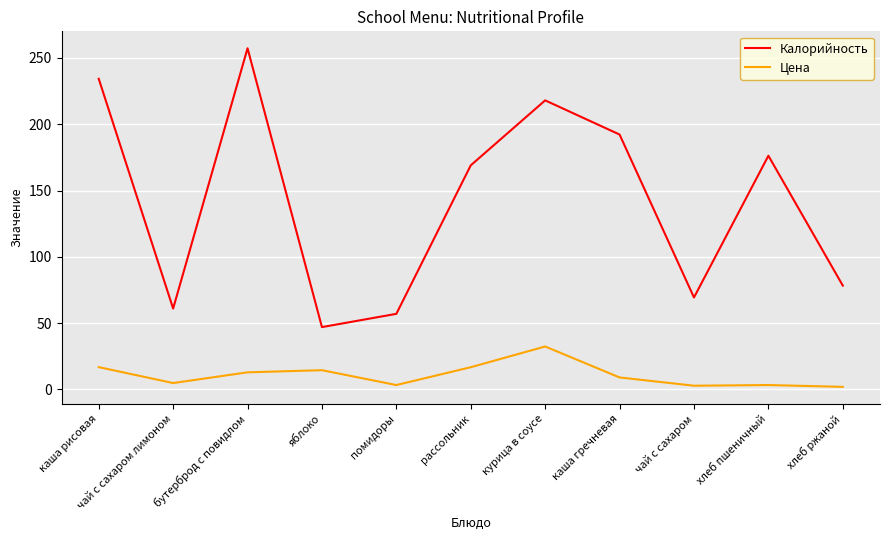

What is the difference between the highest and lowest values at бутерброд с повидлом?

244.4